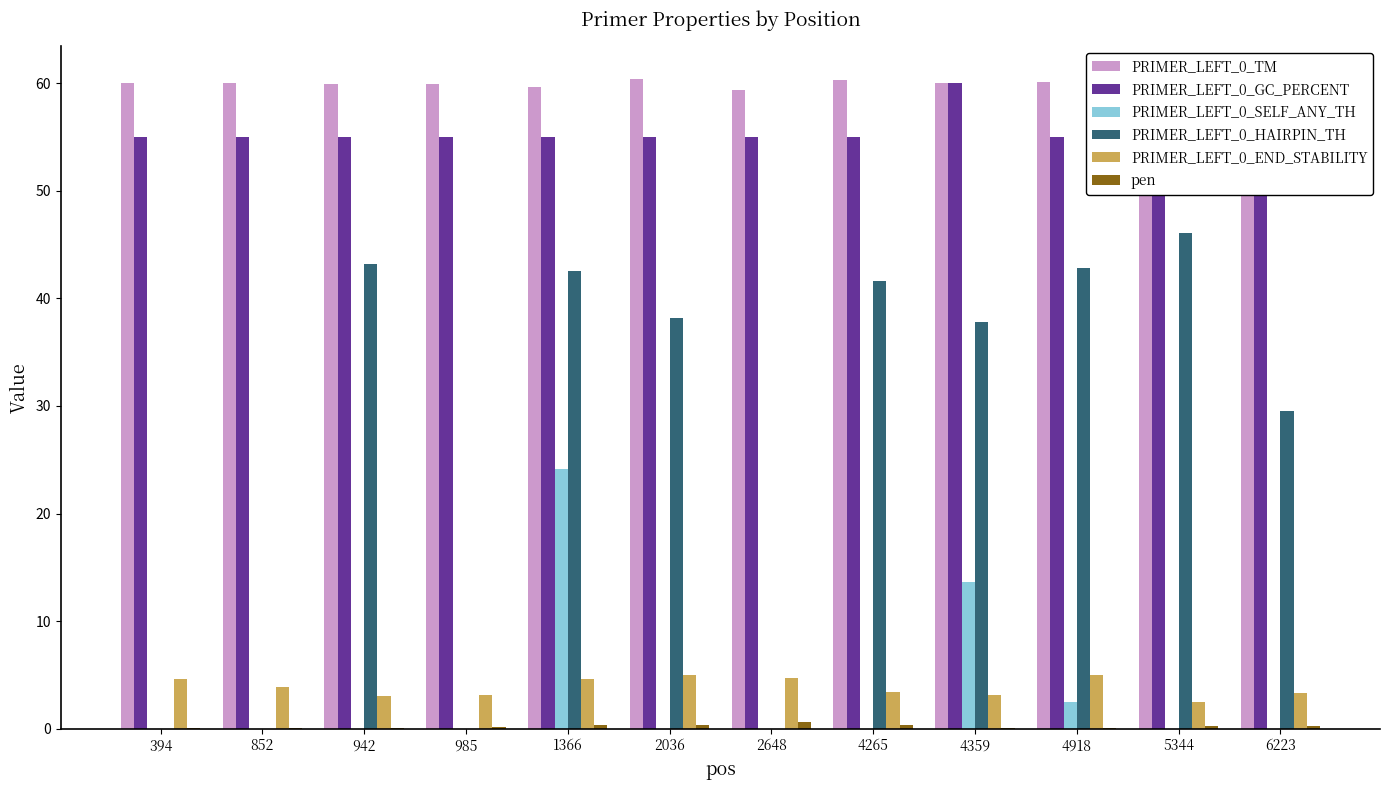

Which category has the lowest value in the PRIMER_LEFT_0_END_STABILITY series?

5344